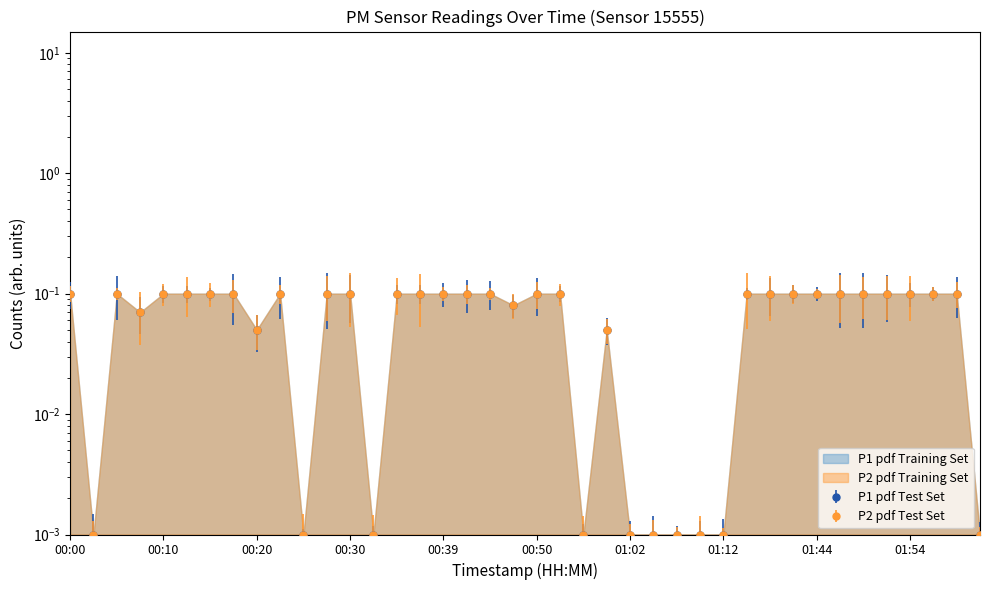

Which has a higher value, 01:07 or 00:50?

00:50